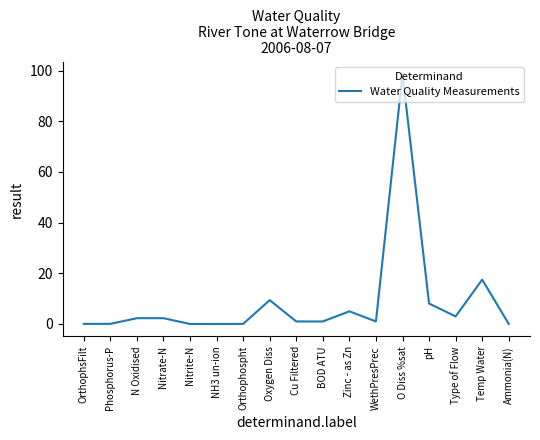

True or false: the data has more than 2 interior local peaks.

True